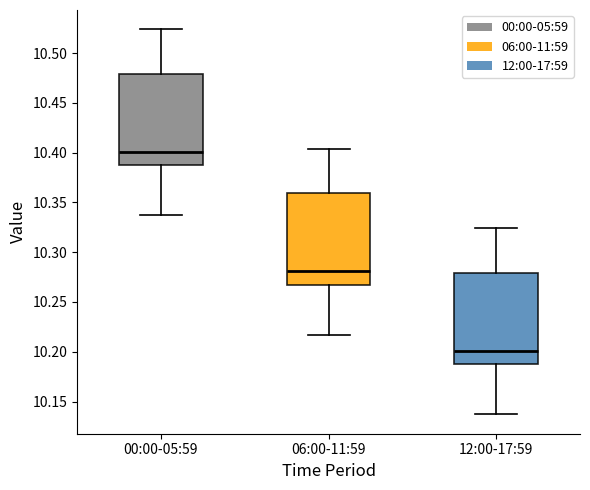

Reading left to right, transcribe this box plot: for each box, give where its median line is, the range the box spans, and where its two whiskers end, as read against the y-axis. The values are not printed on the chart, so give them approximately, as read against the axis.

00:00-05:59: median 10.400, box 10.385 to 10.480, whiskers 10.335 to 10.525
06:00-11:59: median 10.280, box 10.265 to 10.360, whiskers 10.215 to 10.405
12:00-17:59: median 10.200, box 10.185 to 10.280, whiskers 10.135 to 10.325